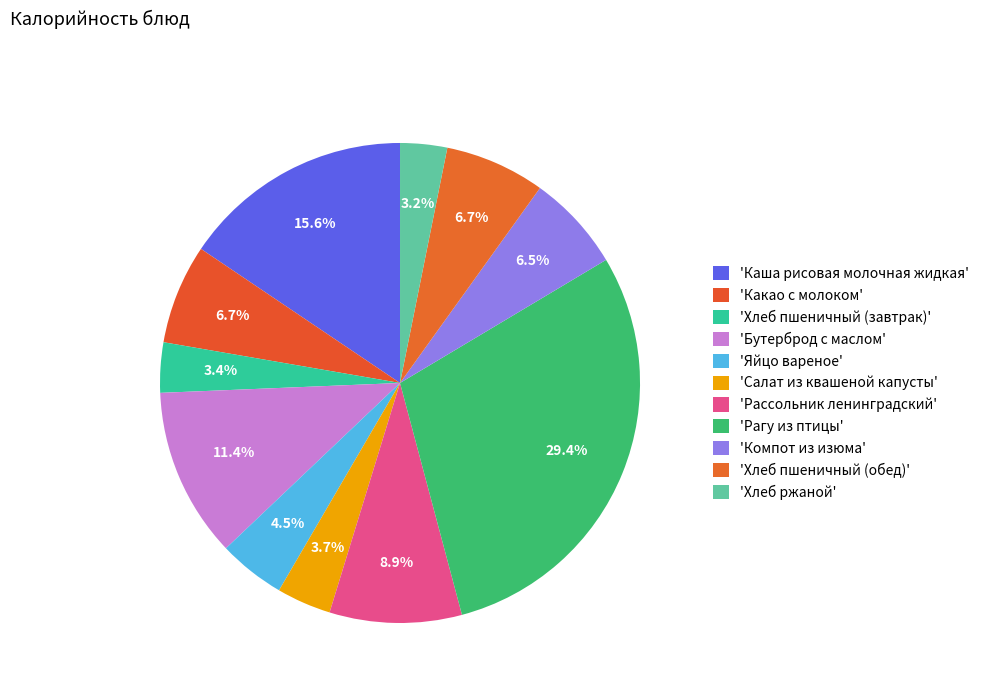

How many segments does this pie chart have?

11